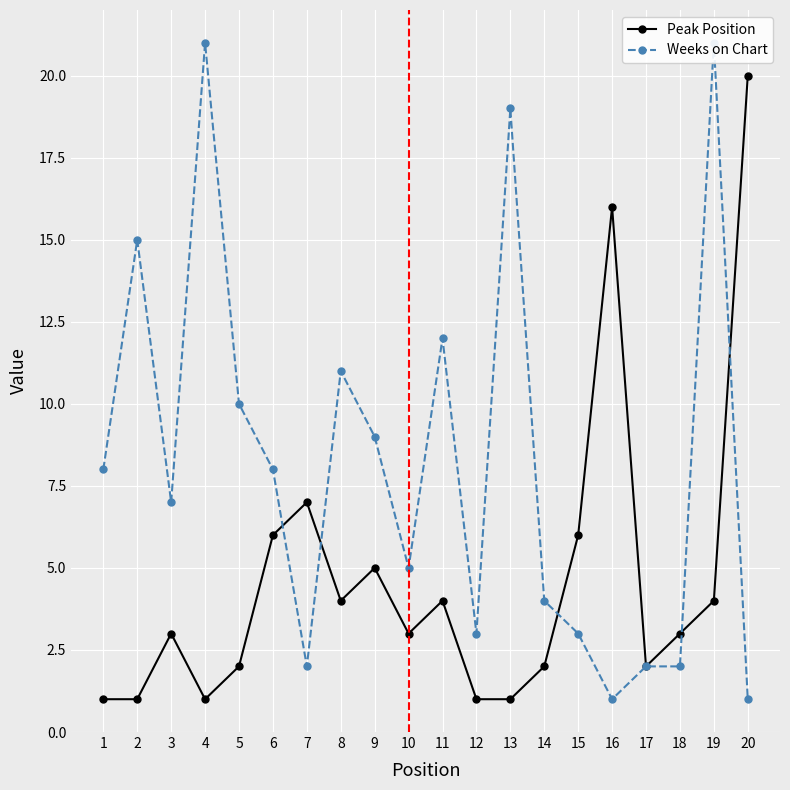

What are all the series names shown in the legend?

Peak Position, Weeks on Chart